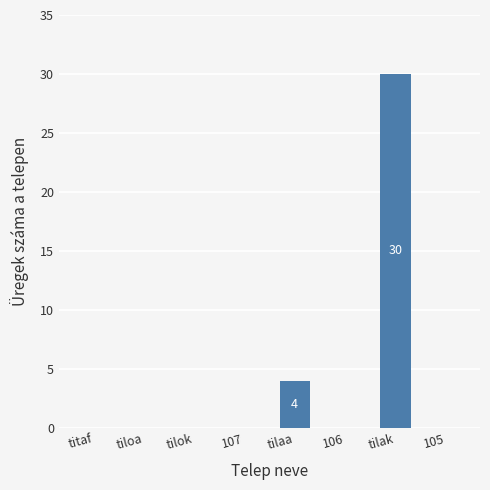

Is it true that the value at 106 is 0?

True